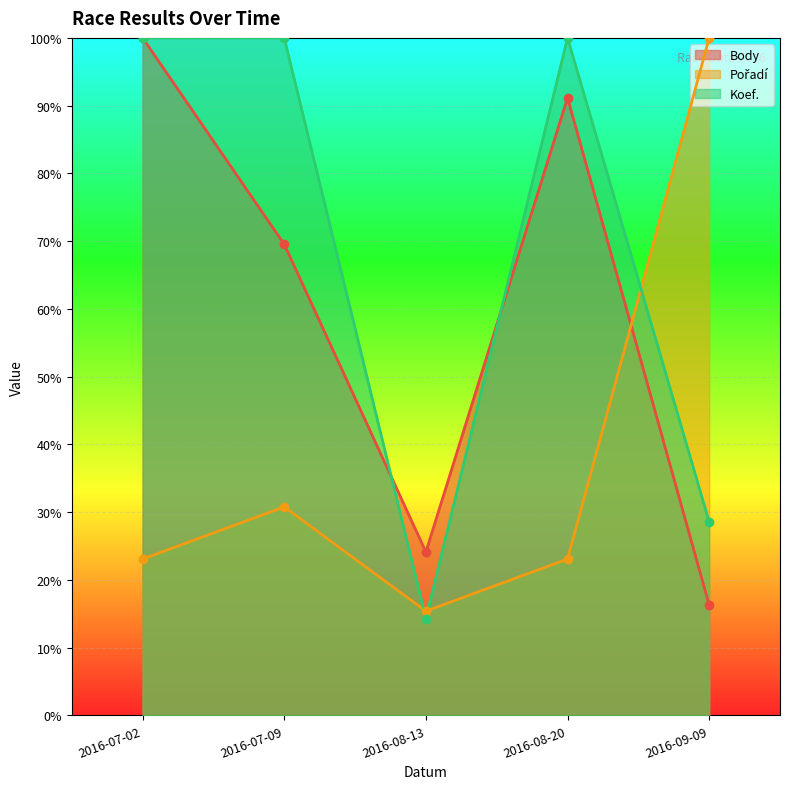

The Body series shows 91.2 at 2016-08-20. True or false?

True